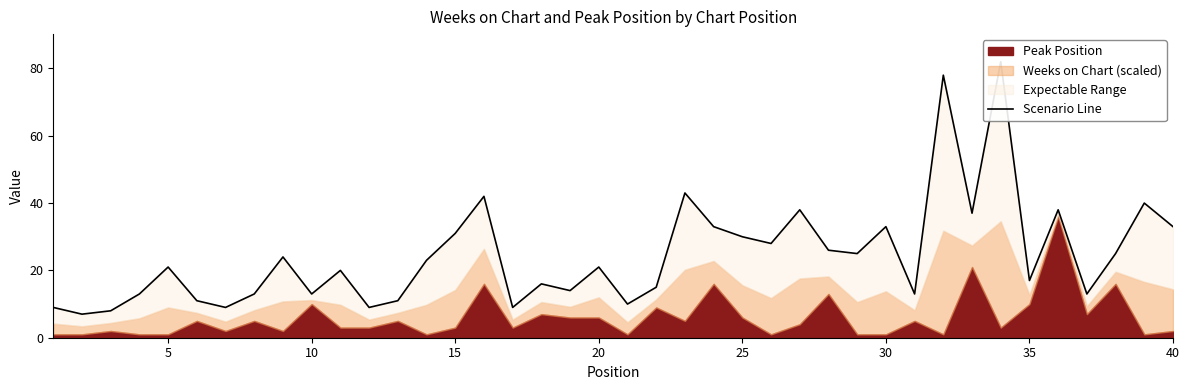

Count the number of values greater than 21.

19